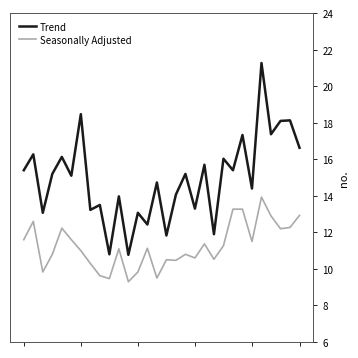

Count the number of data series in this chart.

2